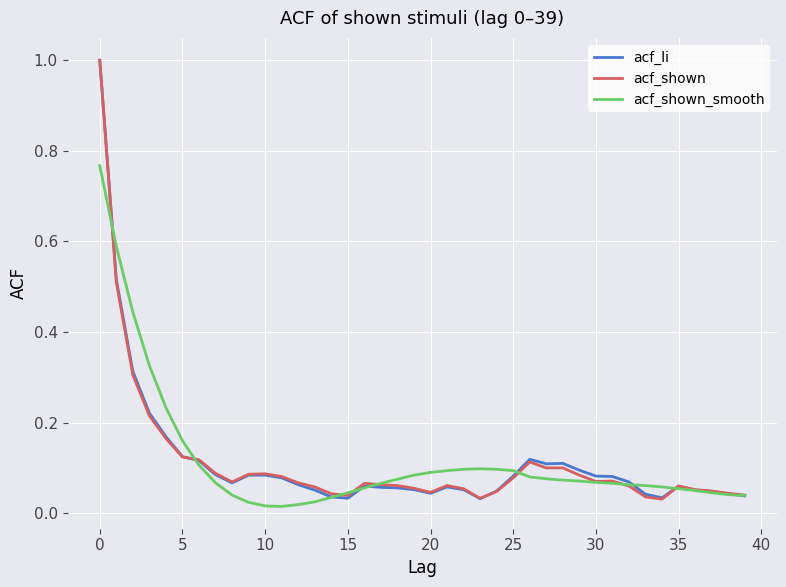

What are all the series names shown in the legend?

acf_li, acf_shown, acf_shown_smooth